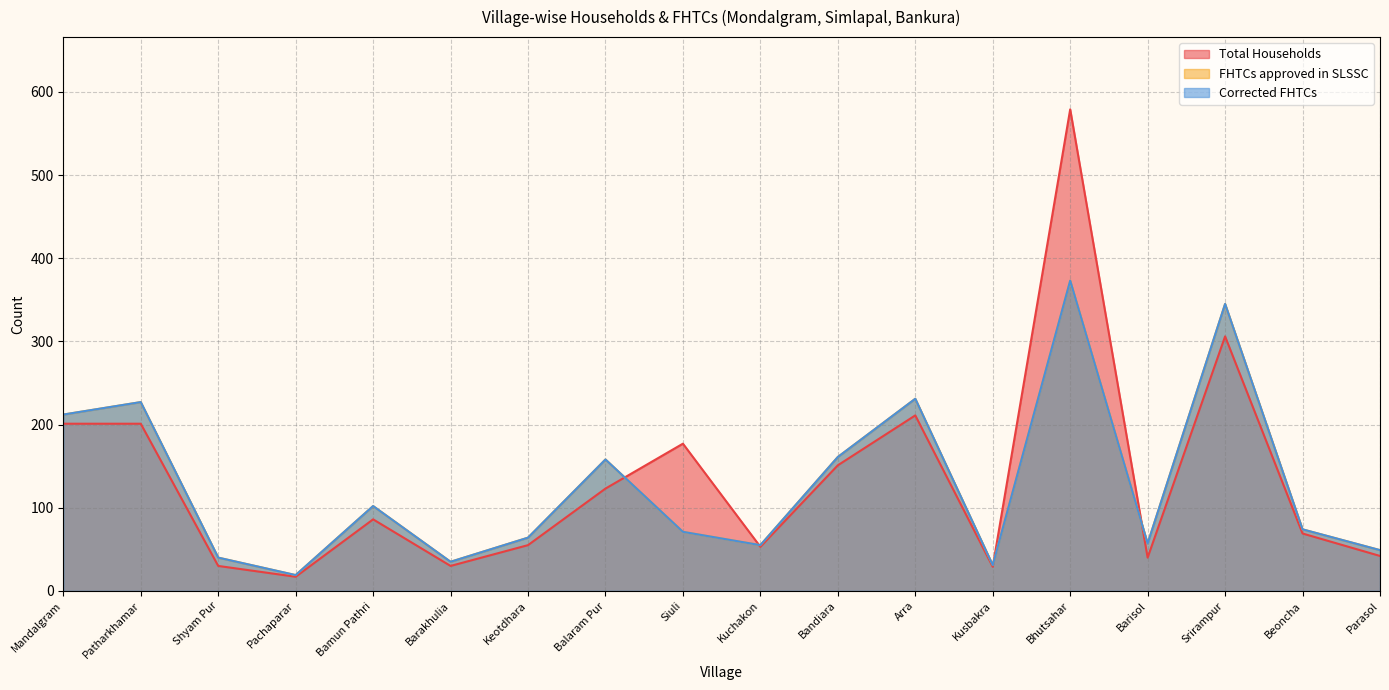

List the series in order of their peak value, lowest first.

FHTCs approved in SLSSC, Corrected FHTCs, Total Households